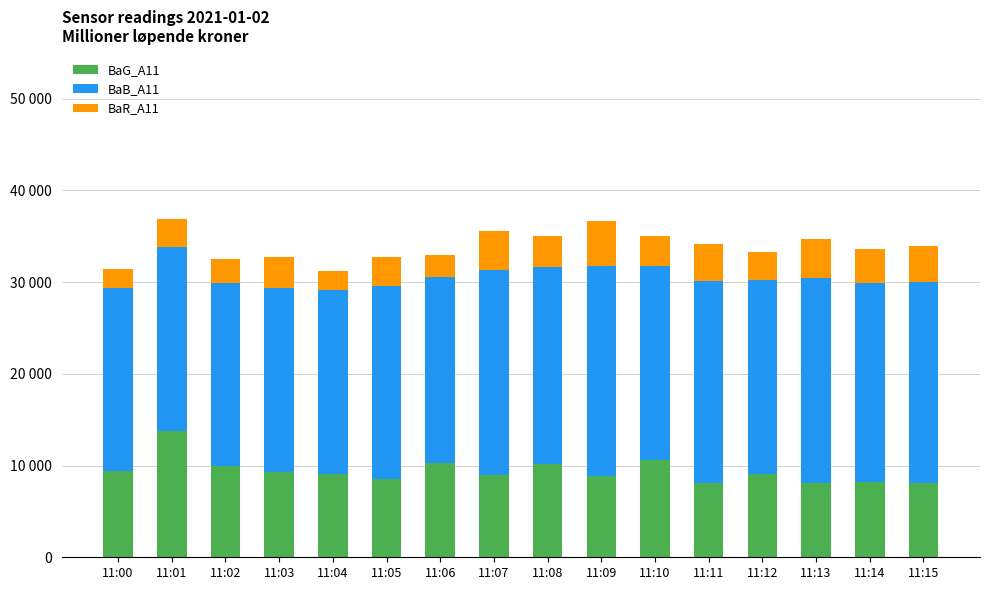

Rank the categories by BaG_A11 value from lowest to highest.

11:11, 11:13, 11:15, 11:14, 11:05, 11:09, 11:07, 11:04, 11:12, 11:03, 11:00, 11:02, 11:08, 11:06, 11:10, 11:01